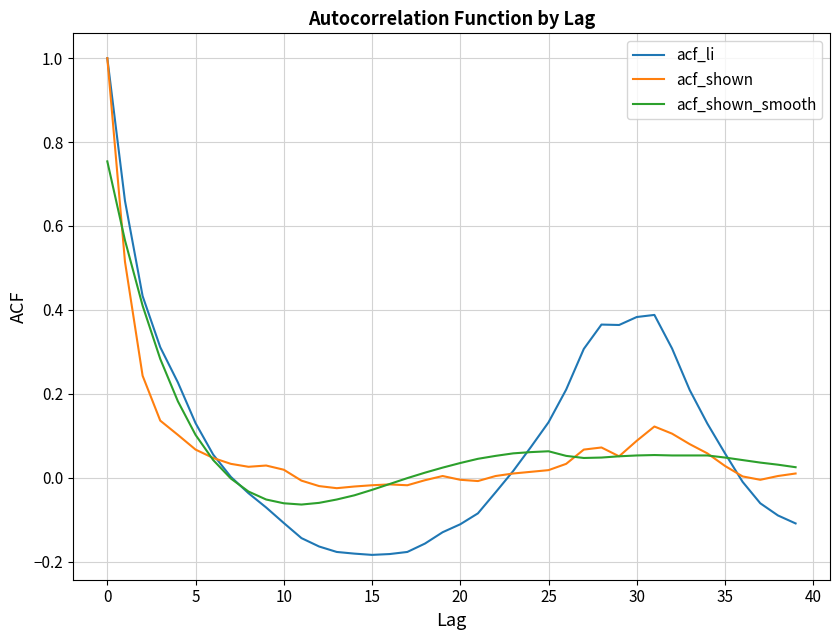

Does the chart display data point markers on the line(s)?

No